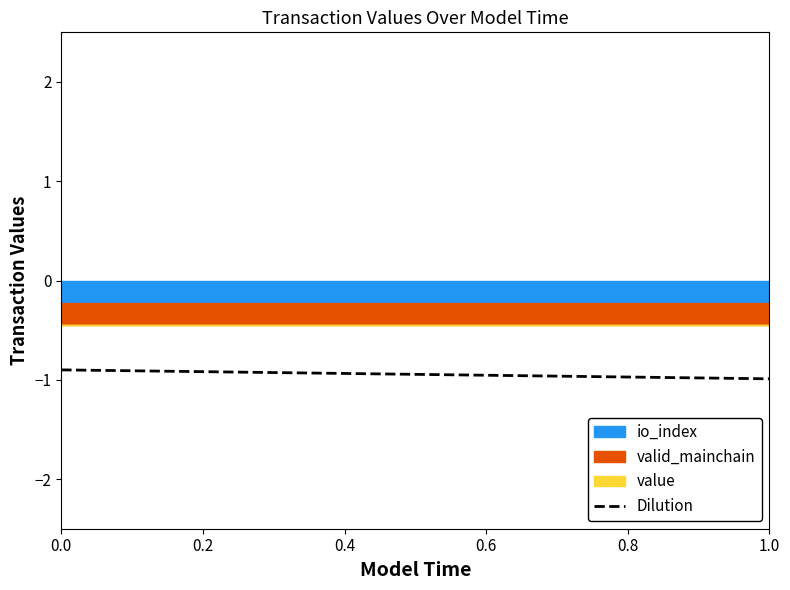

What is the highest value of the Dilution series?

-0.9